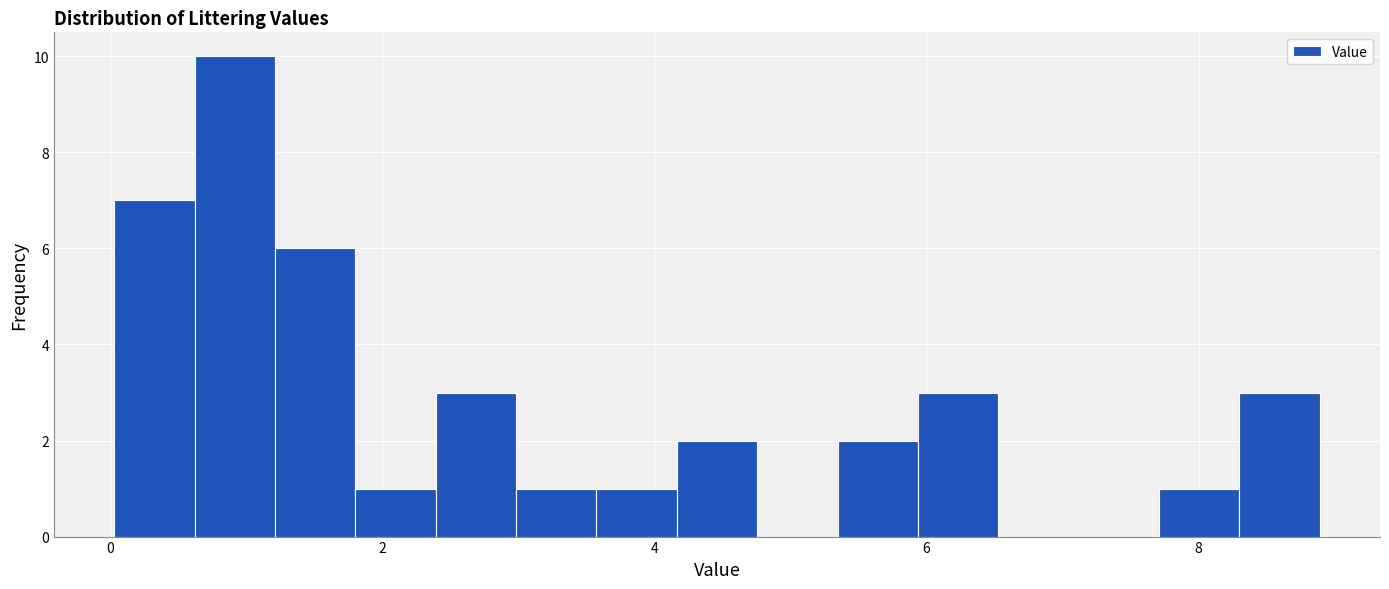

Read against the x-axis, roughly where is the centre of the tallest bar?

1.0